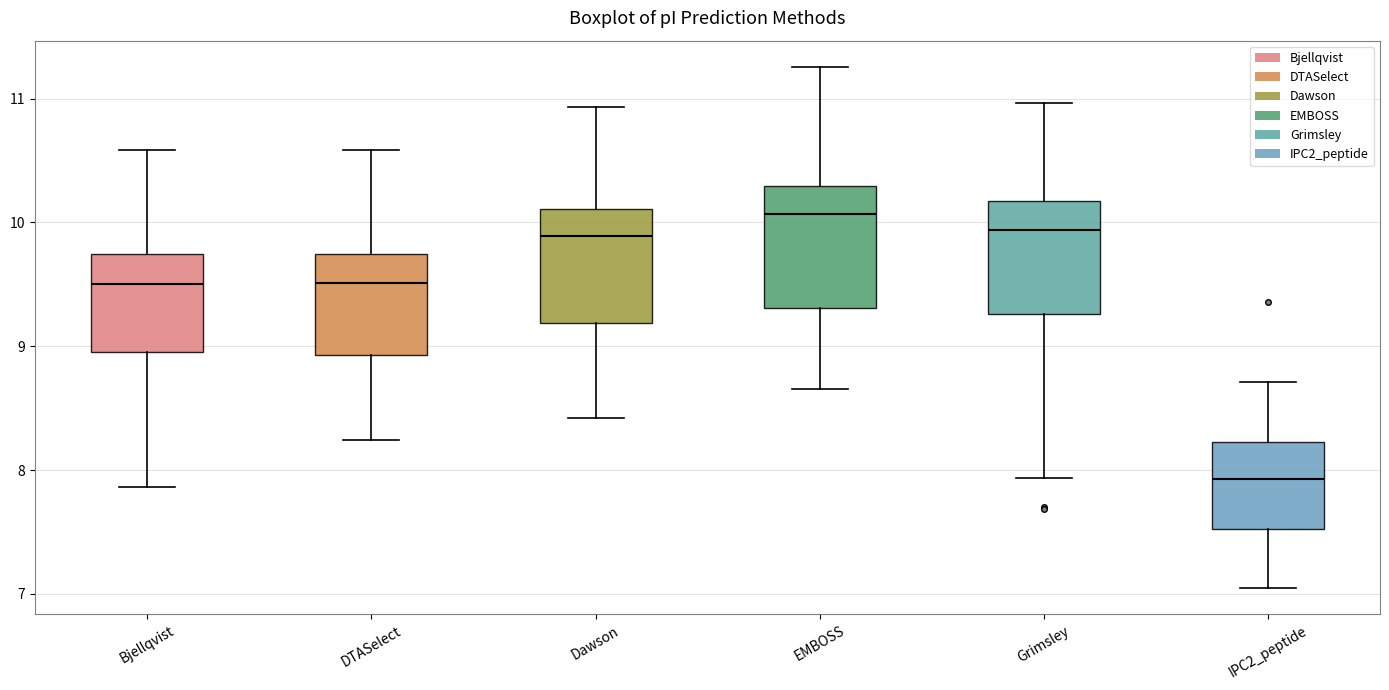

Reading left to right, transcribe this box plot: for each box, give where its median line is, the range the box spans, and where its two whiskers end, as read against the y-axis. The values are not printed on the chart, so give them approximately, as read against the axis.

Bjellqvist: median 9.5, box 9.0 to 9.7, whiskers 7.9 to 10.6
DTASelect: median 9.5, box 8.9 to 9.7, whiskers 8.2 to 10.6
Dawson: median 9.9, box 9.2 to 10.1, whiskers 8.4 to 10.9
EMBOSS: median 10.1, box 9.3 to 10.3, whiskers 8.7 to 11.3
Grimsley: median 9.9, box 9.3 to 10.2, whiskers 7.9 to 11.0
IPC2_peptide: median 7.9, box 7.5 to 8.2, whiskers 7.0 to 8.7